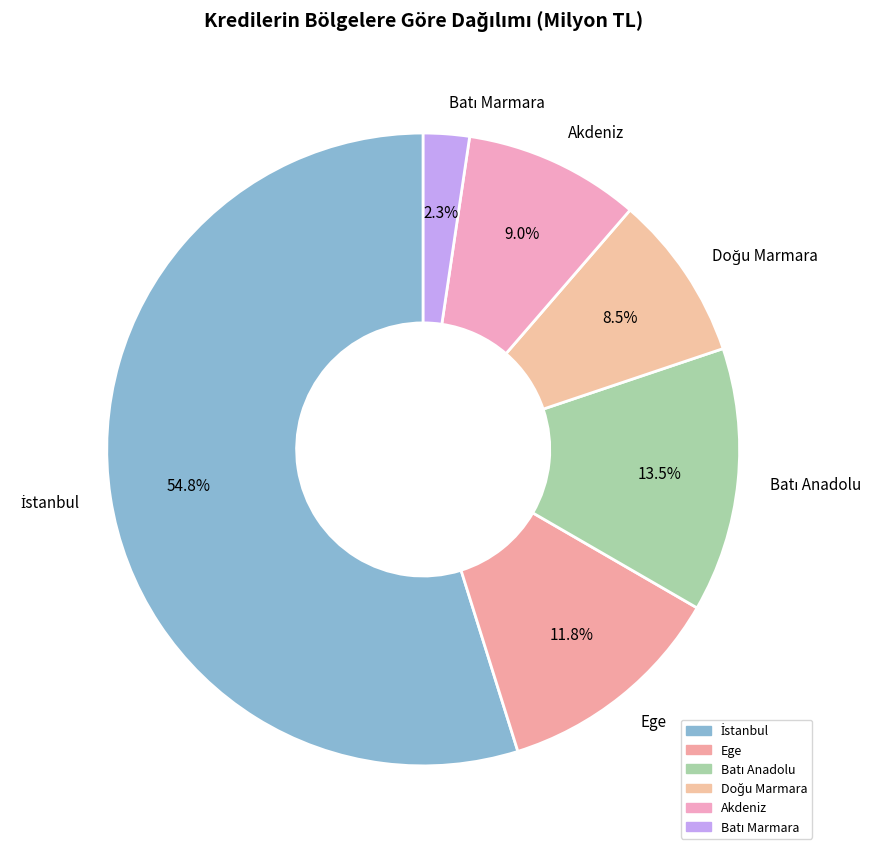

How much of the chart is everything except Akdeniz?

91.0%